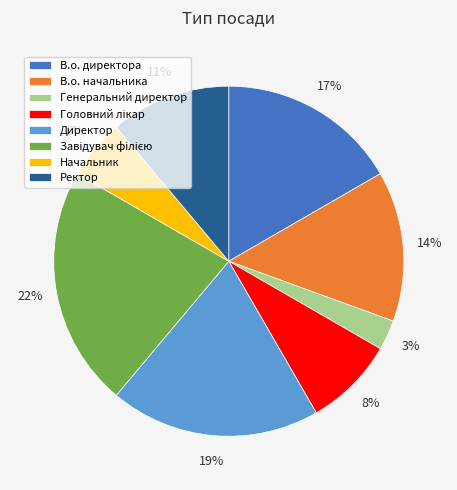

Is it true that В.о. начальника is 14% of the pie?

True